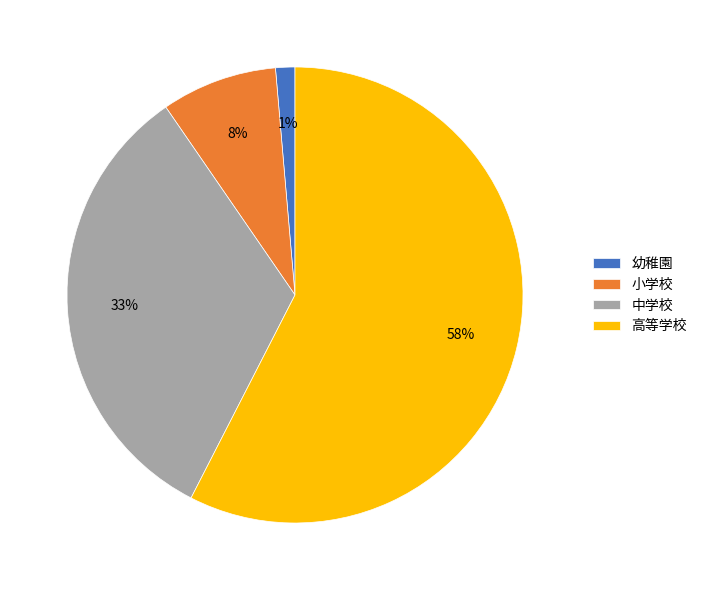

Which slice is the largest?

高等学校